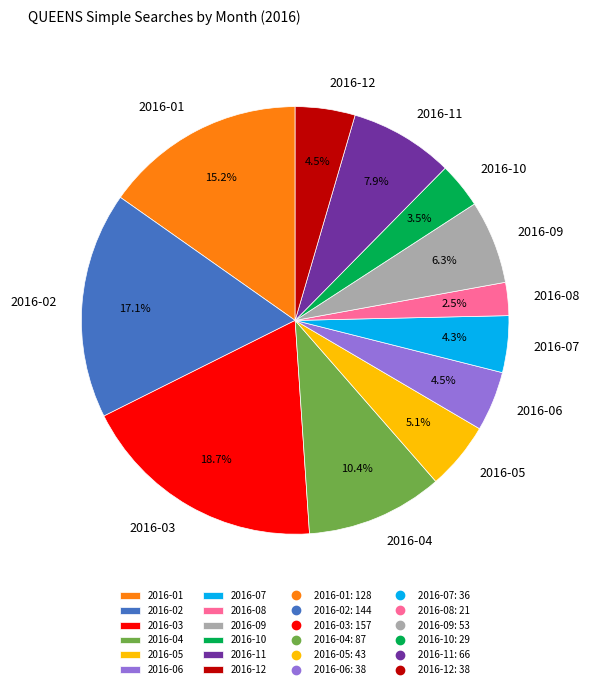

The 2016-11 slice represents 8% of the pie. True or false?

True